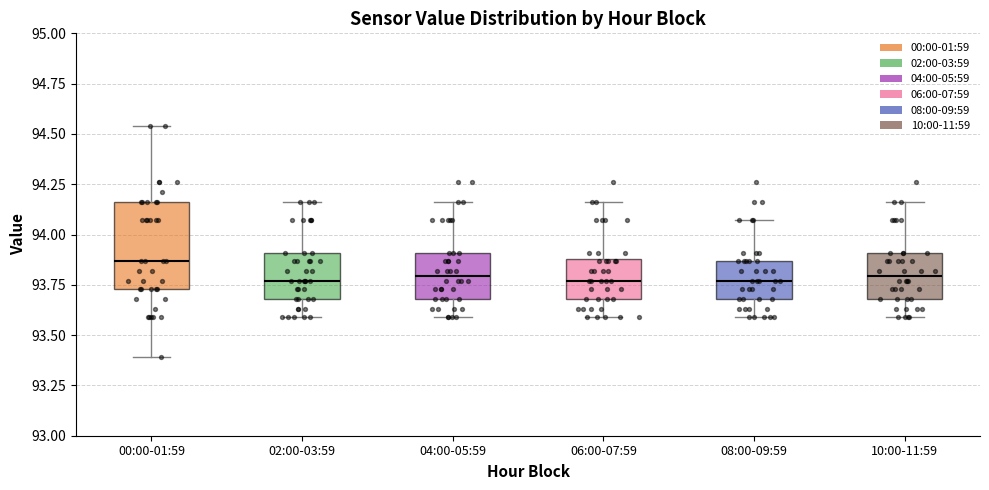

Which box is the tallest, from its lower edge to its upper edge?

00:00-01:59